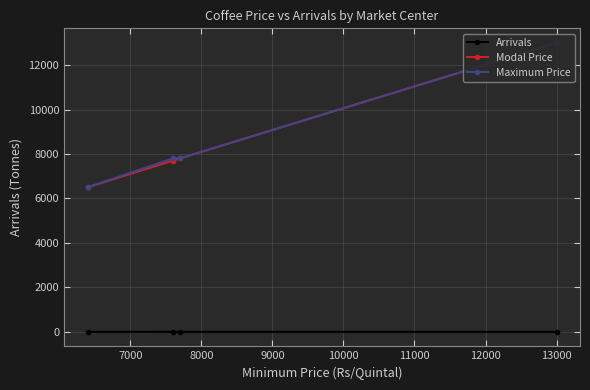

At how many categories does at least one series exceed 5562?

4